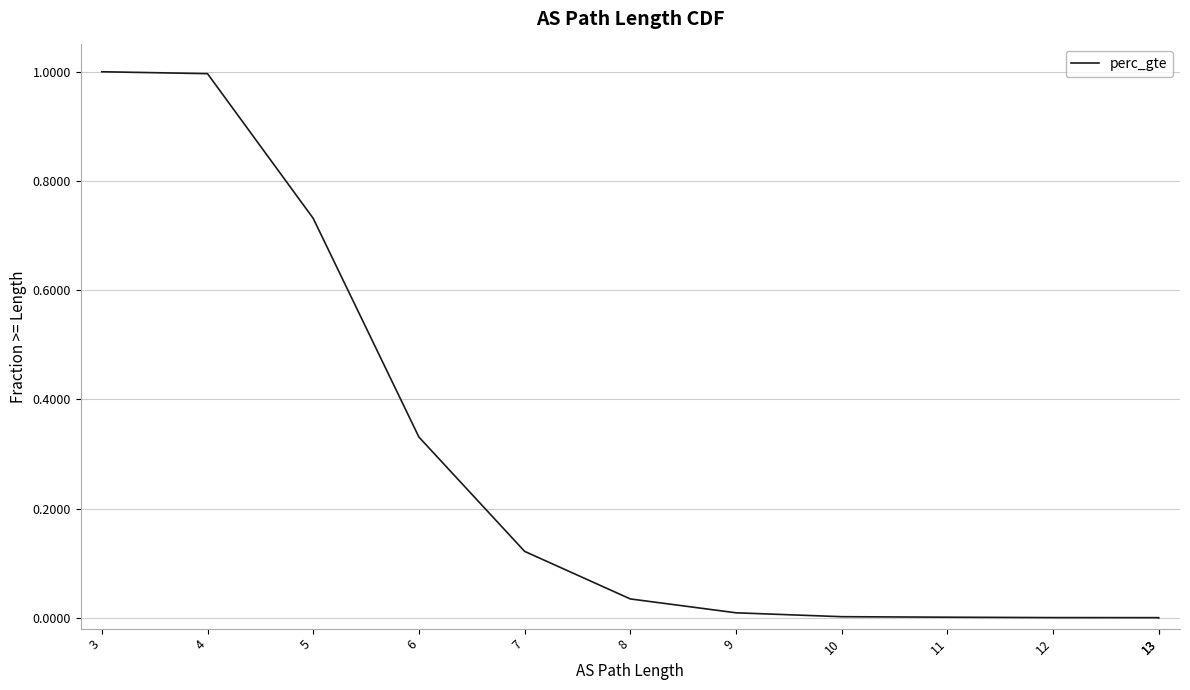

Is it true that the value at 6 is 0.3?

True